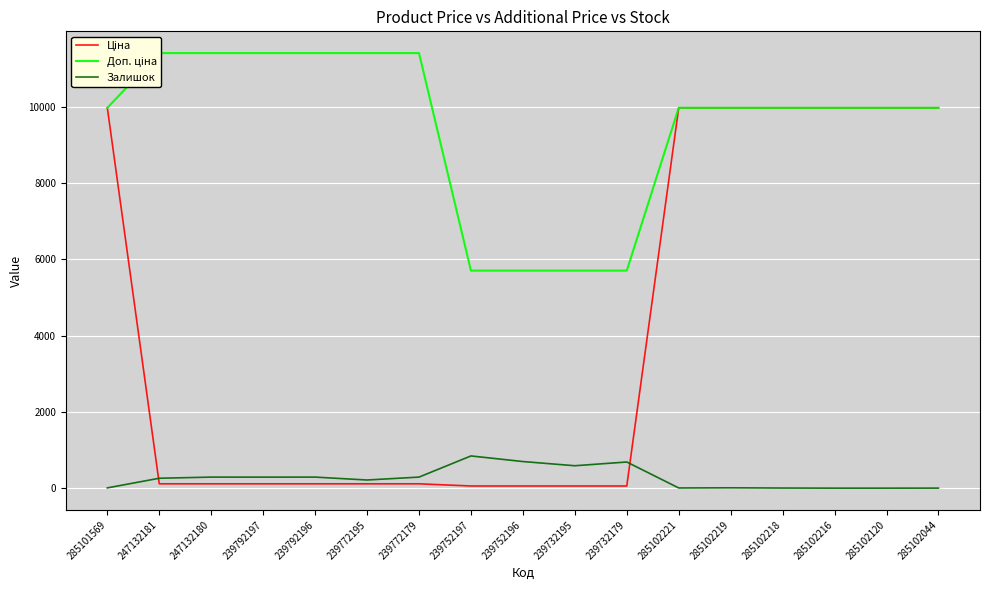

Rank the categories by Ціна value from lowest to highest.

239752197, 239752196, 239732195, 239732179, 247132181, 247132180, 239792197, 239792196, 239772195, 239772179, 285101569, 285102221, 285102219, 285102218, 285102216, 285102120, 285102044